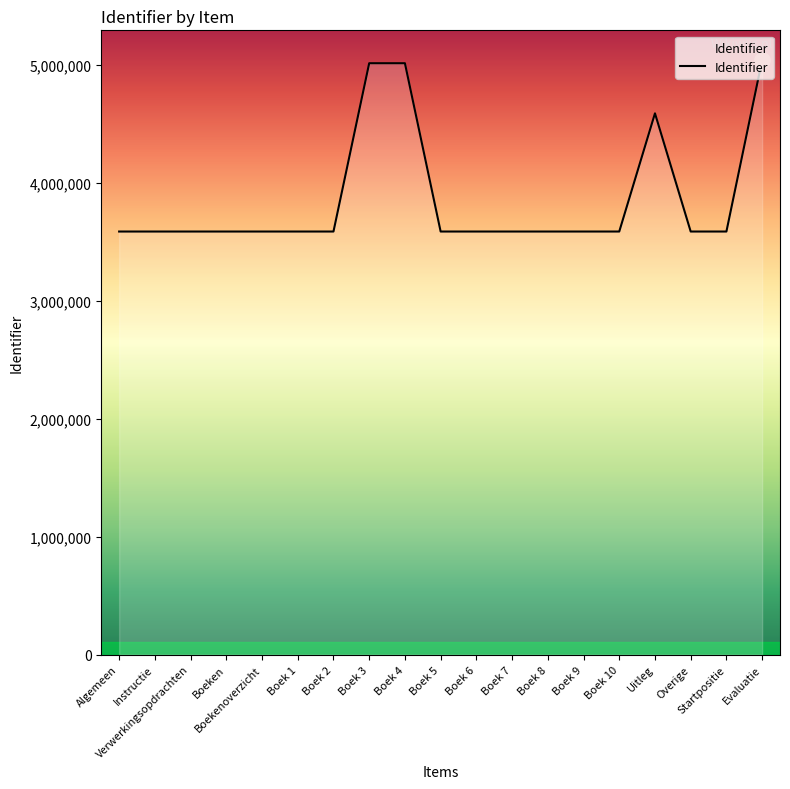

Approximately how many times larger is the value at Boek 6 compared to Boek 5?

1.0